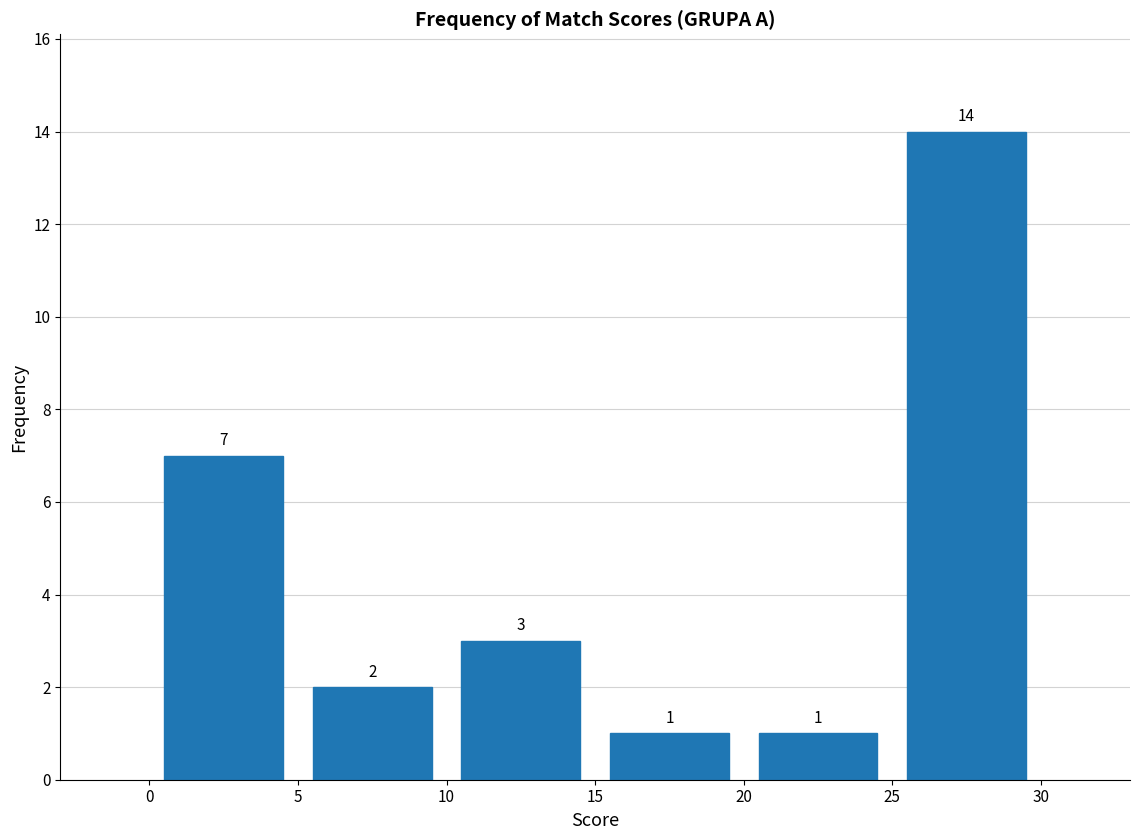

What is the height of the bar covering 15 to 20 on the x-axis?

1